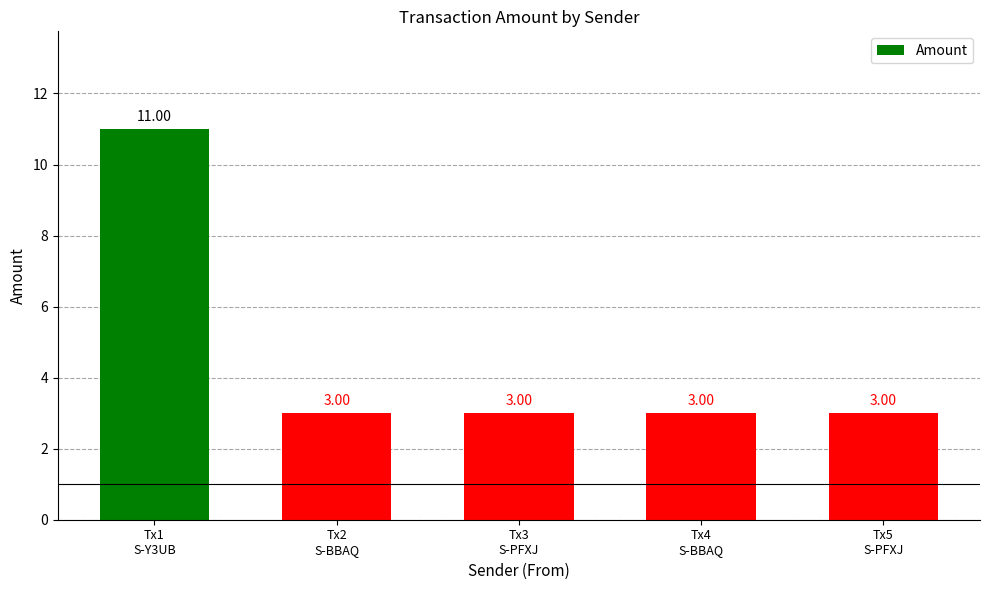

What is the difference between the maximum and minimum values?

8